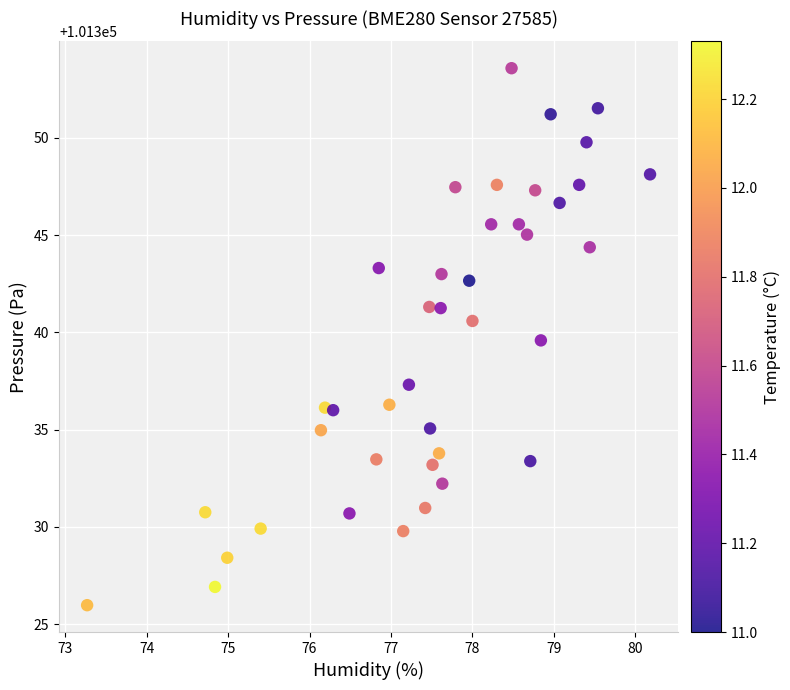

What is the range of X values (max minus min)?

6.9